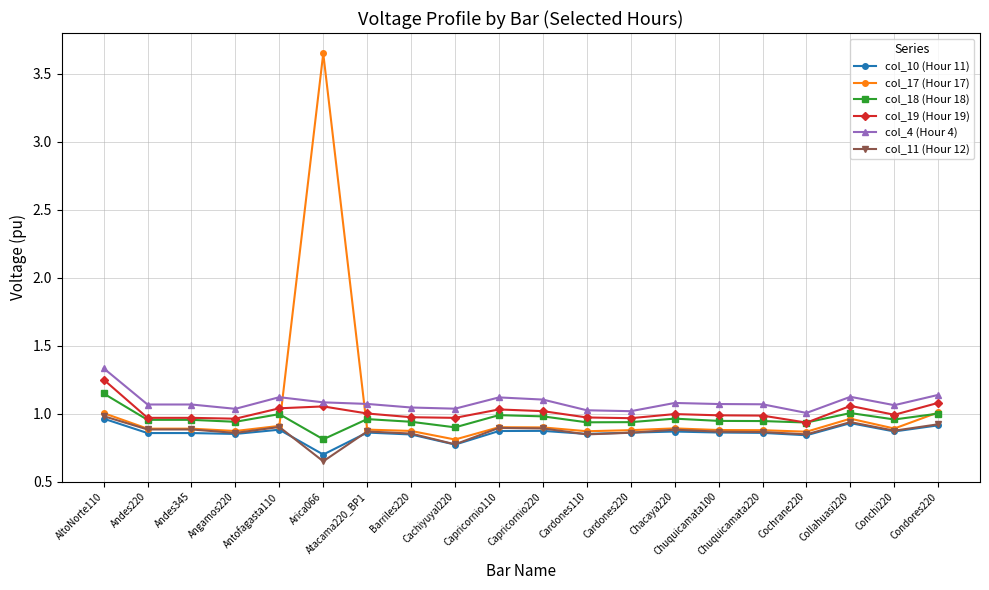

True or false: col_17 (Hour 17) has more than 1 interior local peaks.

True